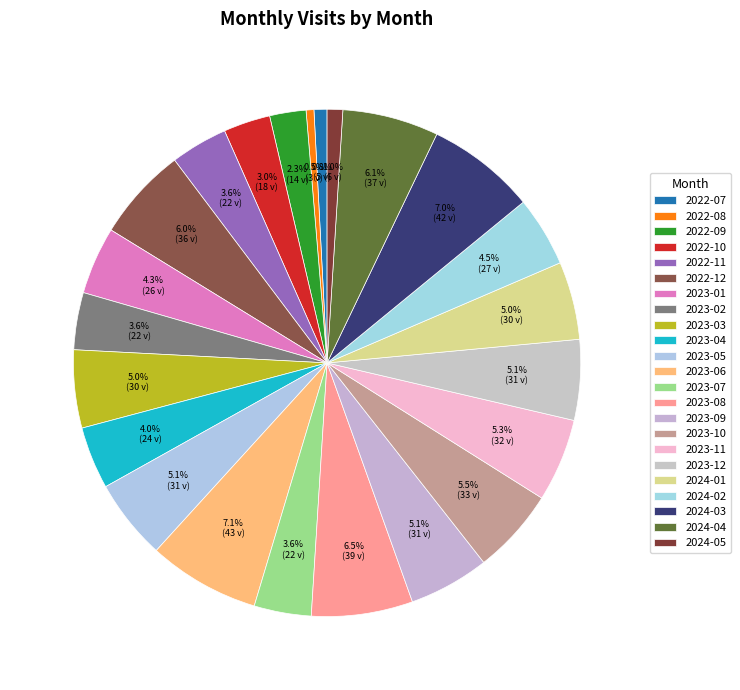

What is the smallest slice in the pie chart?

2022-08